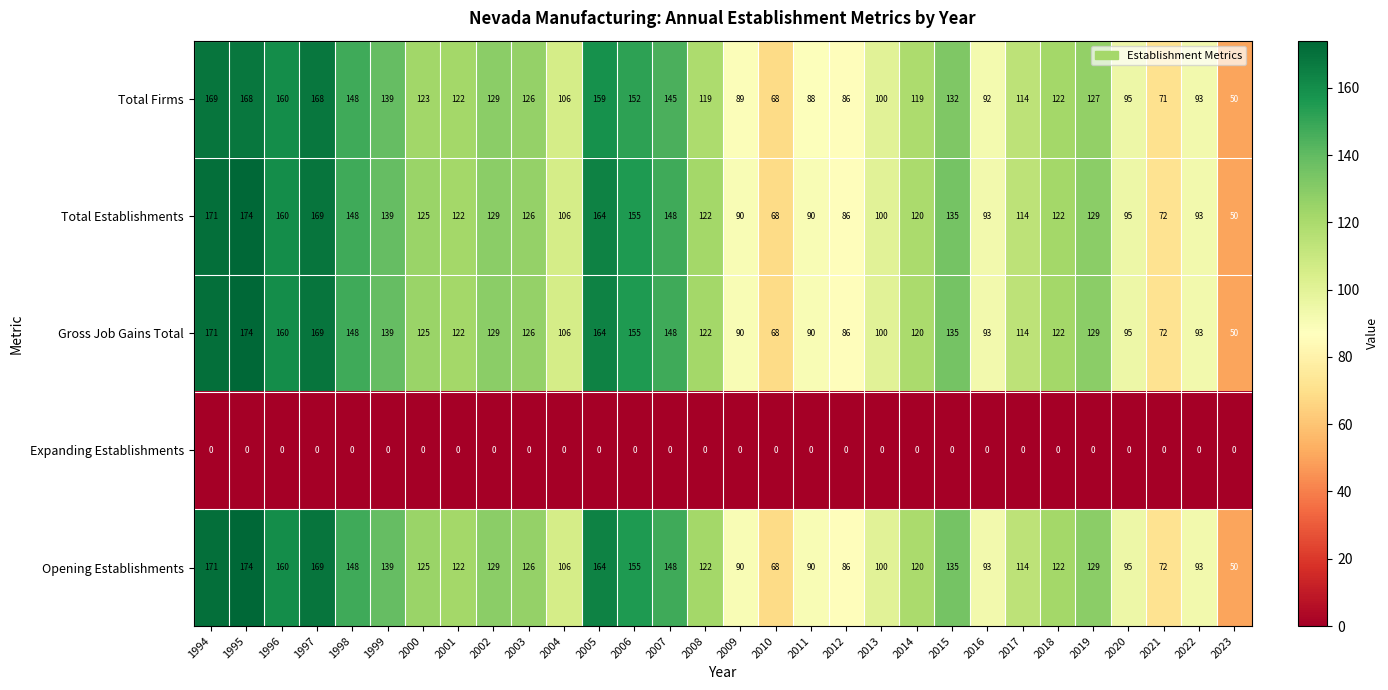

What is the sum of all Opening Establishments values?

3615